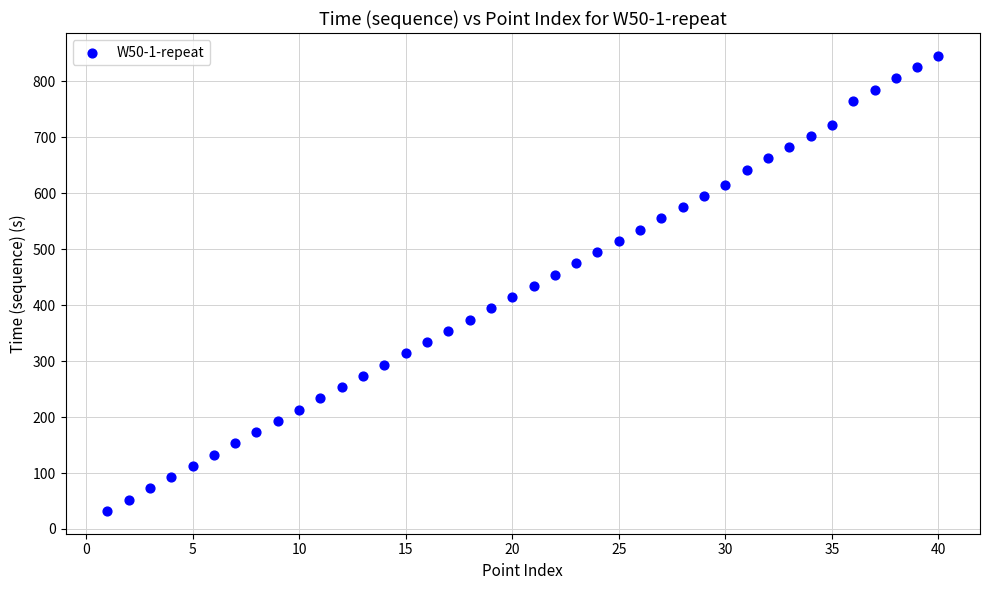

What is the range of X values (max minus min)?

39.0